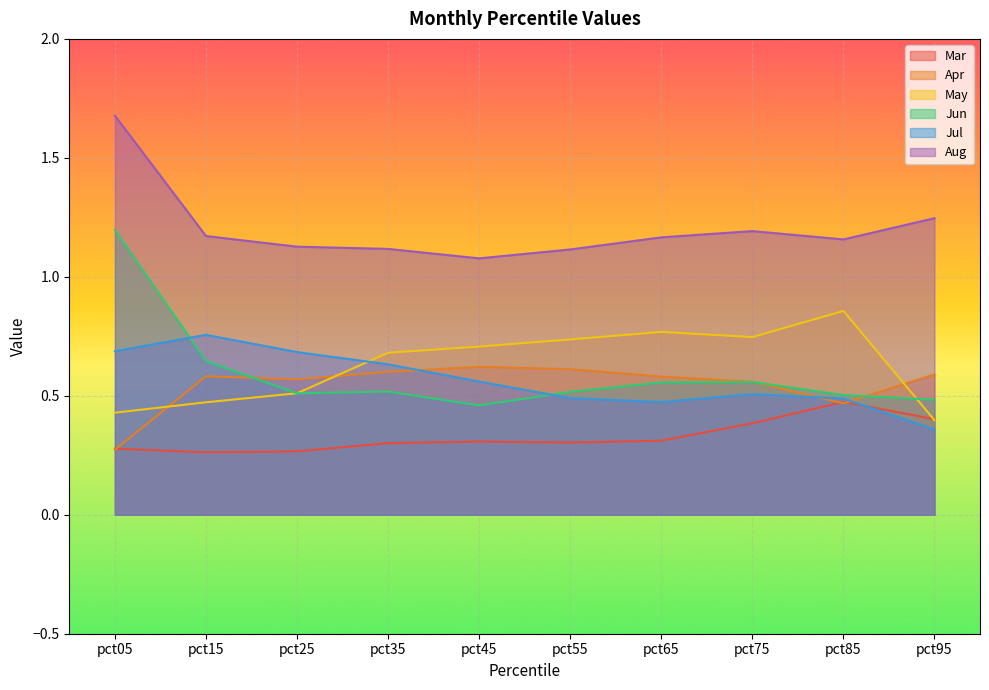

What is the average value of the Mar series?

0.3